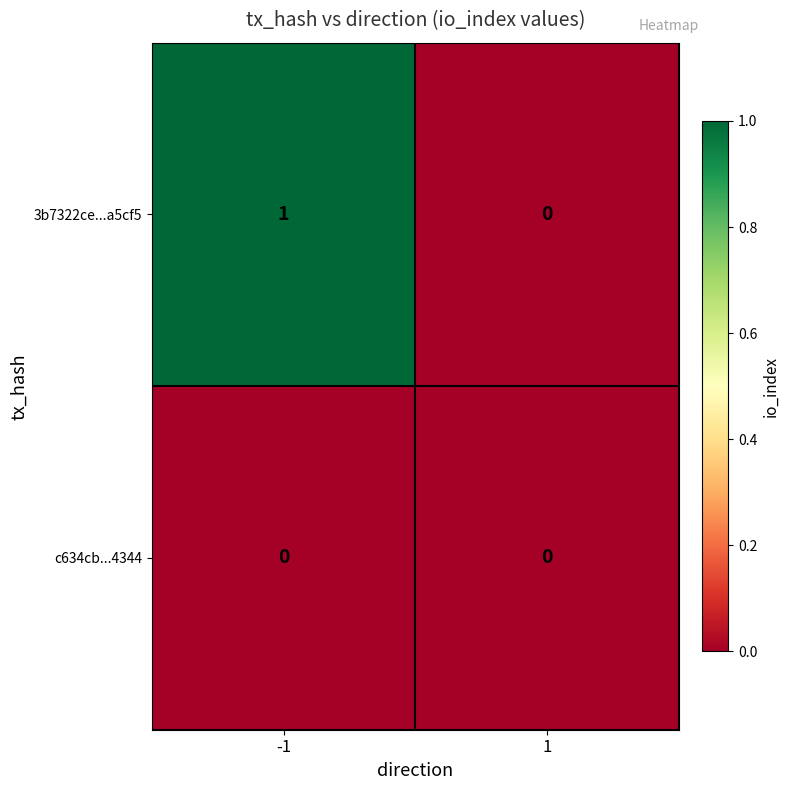

Which series has the widest spread of values?

3b7322ce...a5cf5